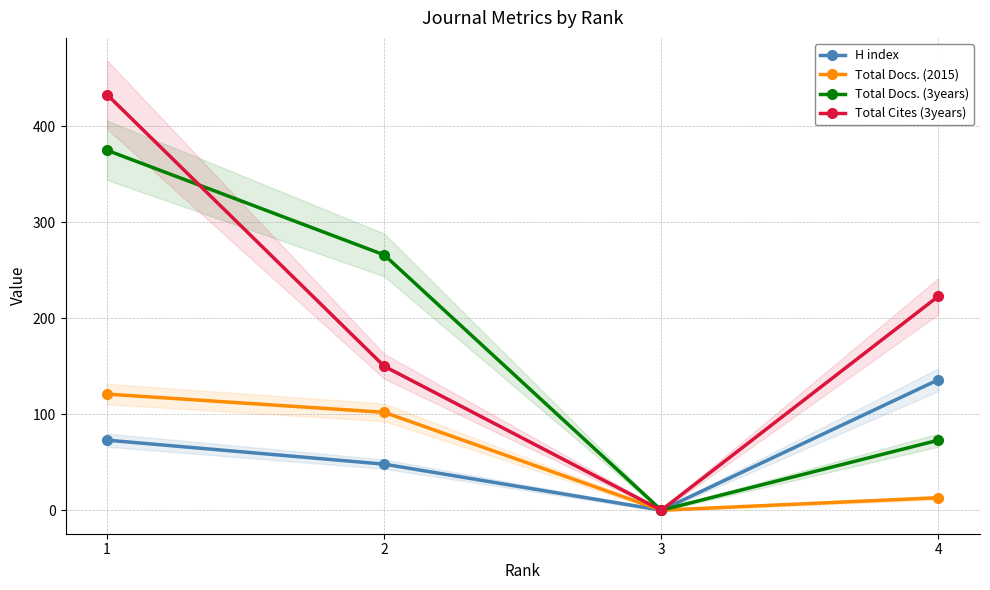

What is the difference between the Total Docs. (2015) values at 4 and 1?

108